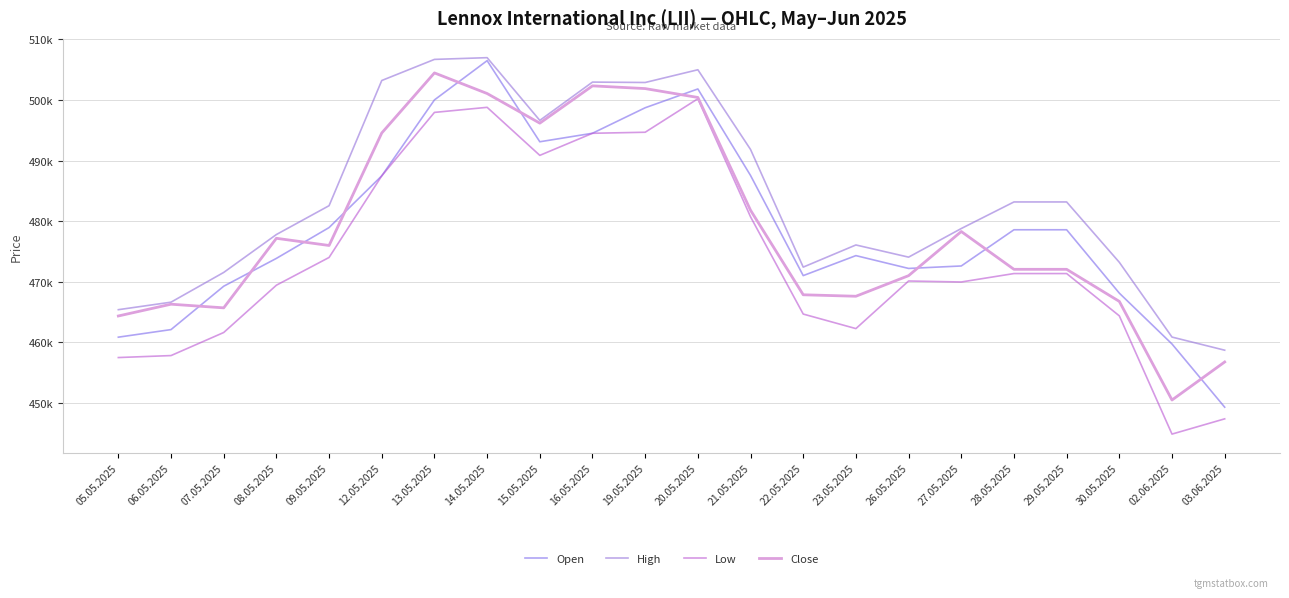

At which category is the sum across all series the highest?

14.05.2025